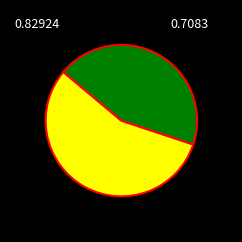

How many slices are in this pie chart?

2